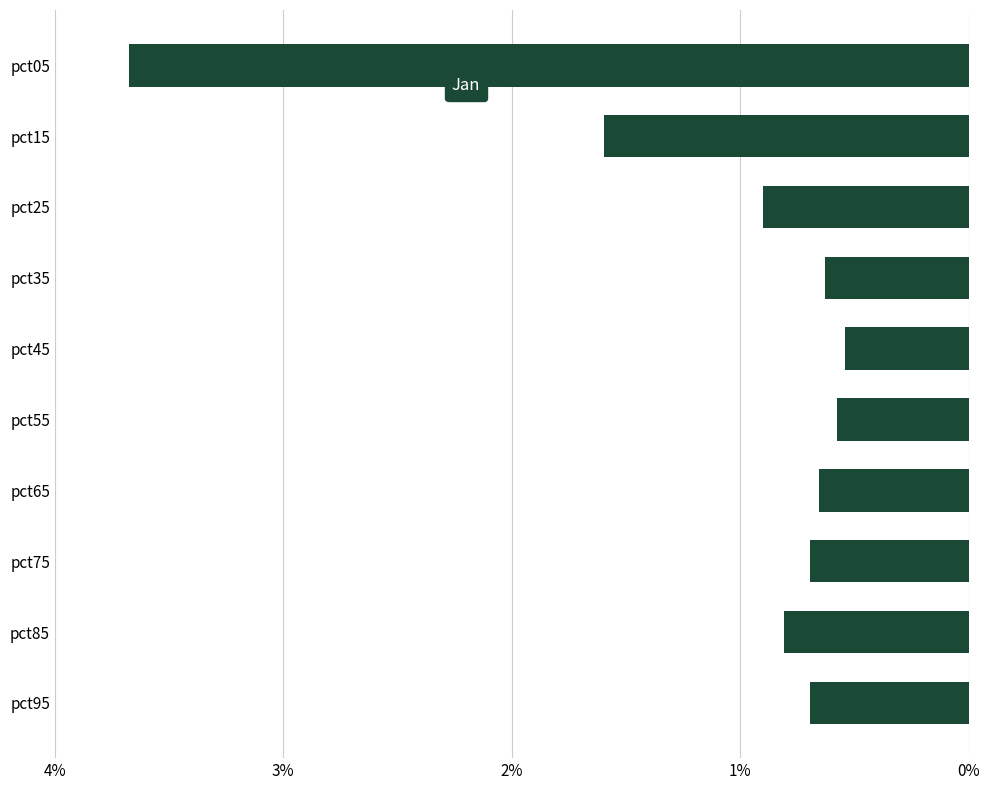

Between pct55 and pct95, which is larger?

pct95